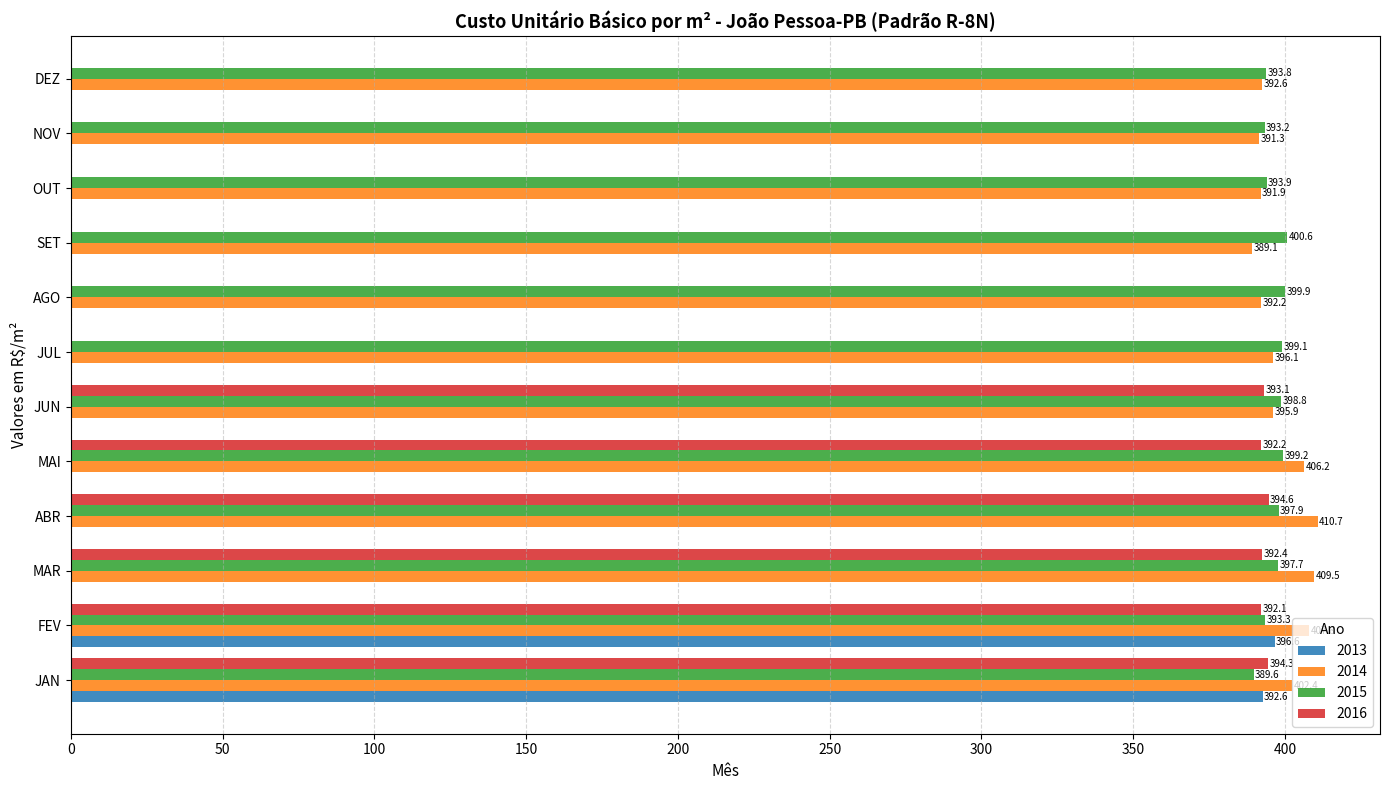

What is the average value of the 2014 series?

398.8